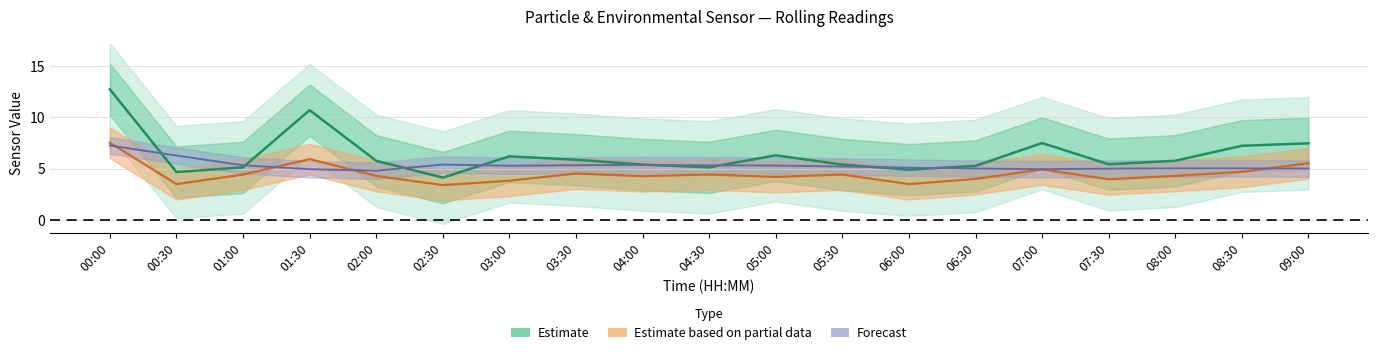

What is the difference between the highest and lowest values at 04:30?

0.9